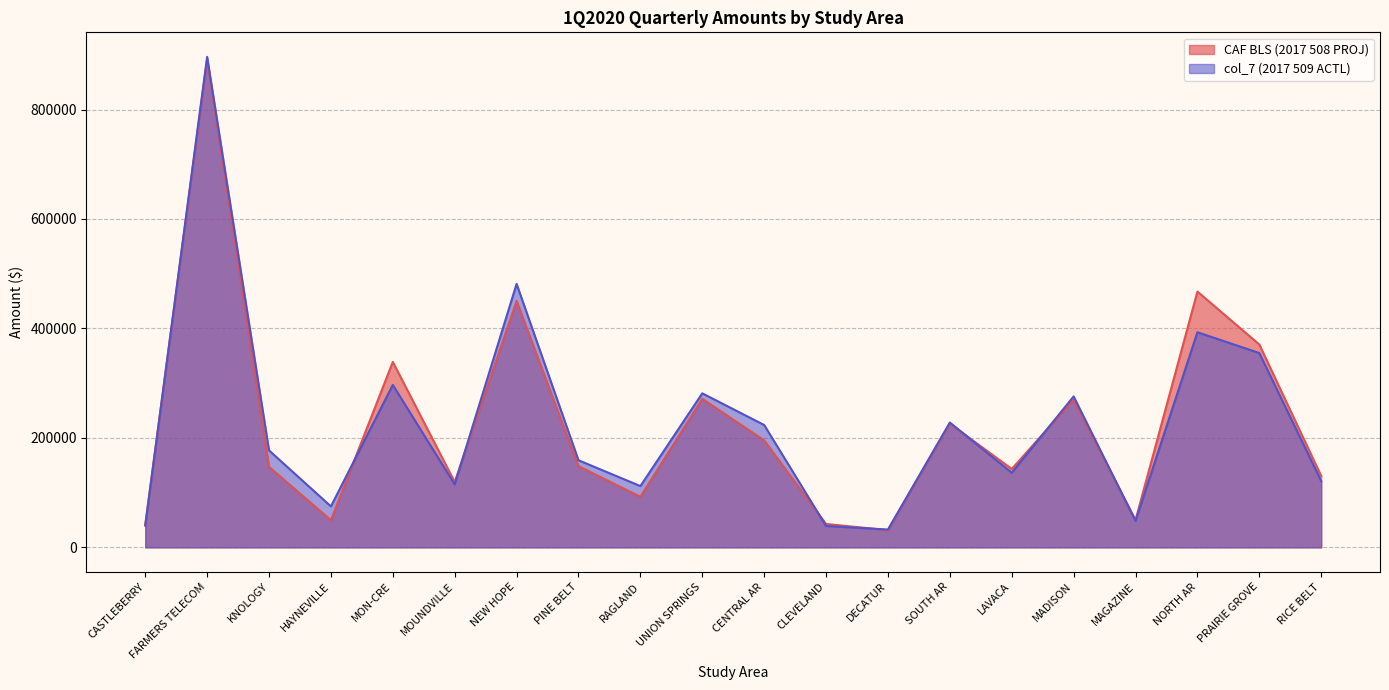

Which has a higher value, RAGLAND or MADISON?

MADISON